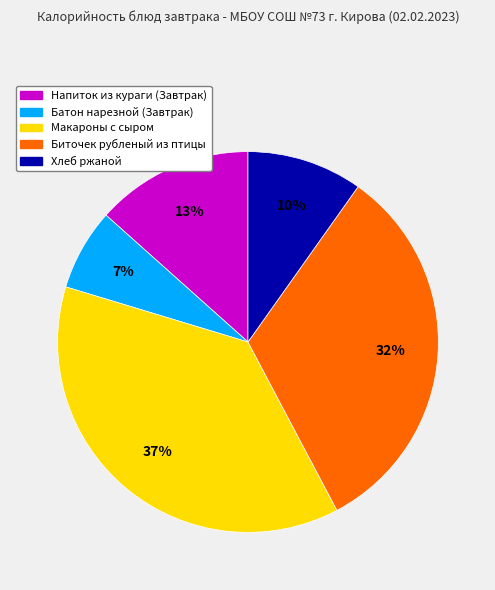

Which slice is the largest?

Макароны с сыром